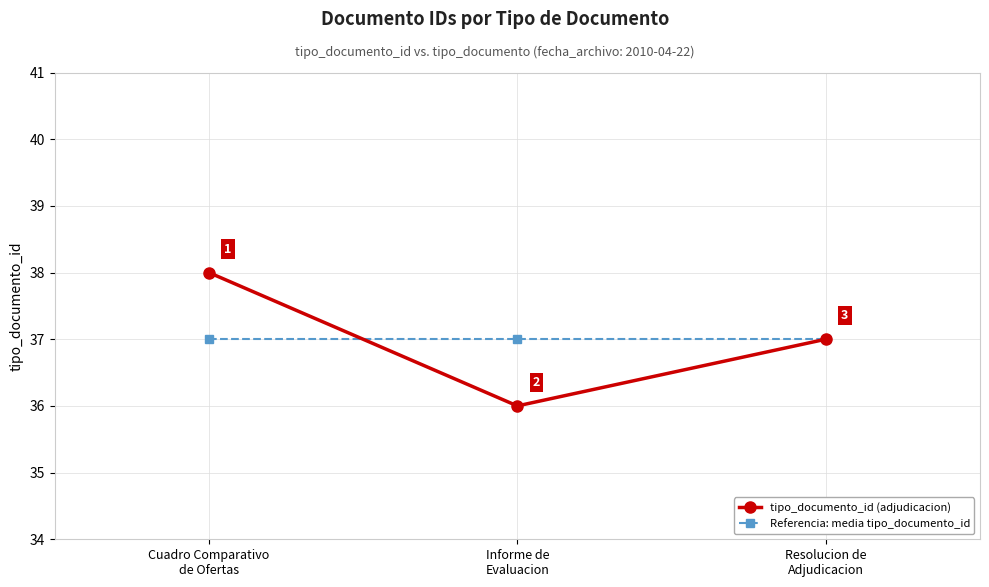

Which series has the largest range (max minus min)?

tipo_documento_id (adjudicacion)